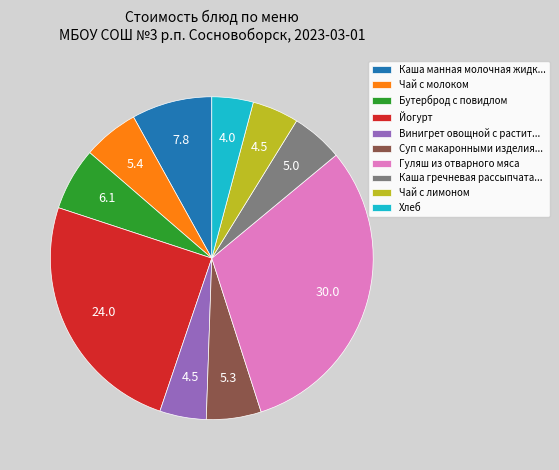

Do Гуляш из отварного мяса and Йогурт together represent more than half of the pie?

Yes